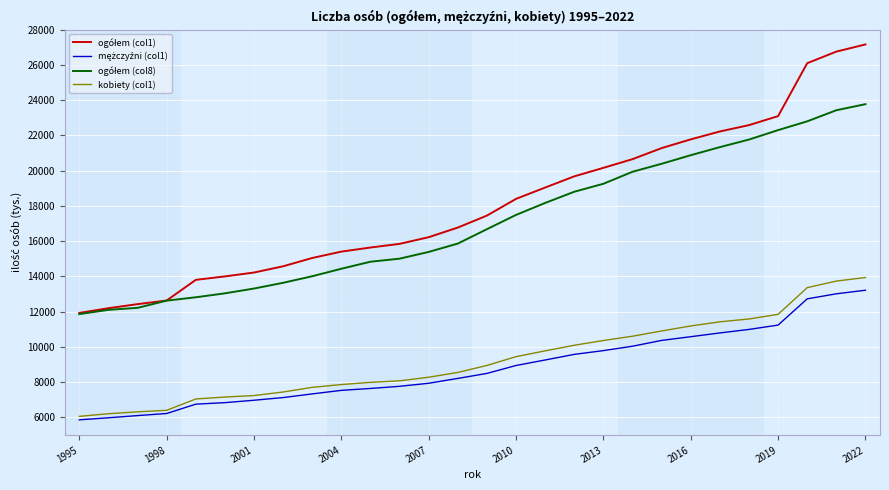

Does the chart have visible grid lines?

Yes